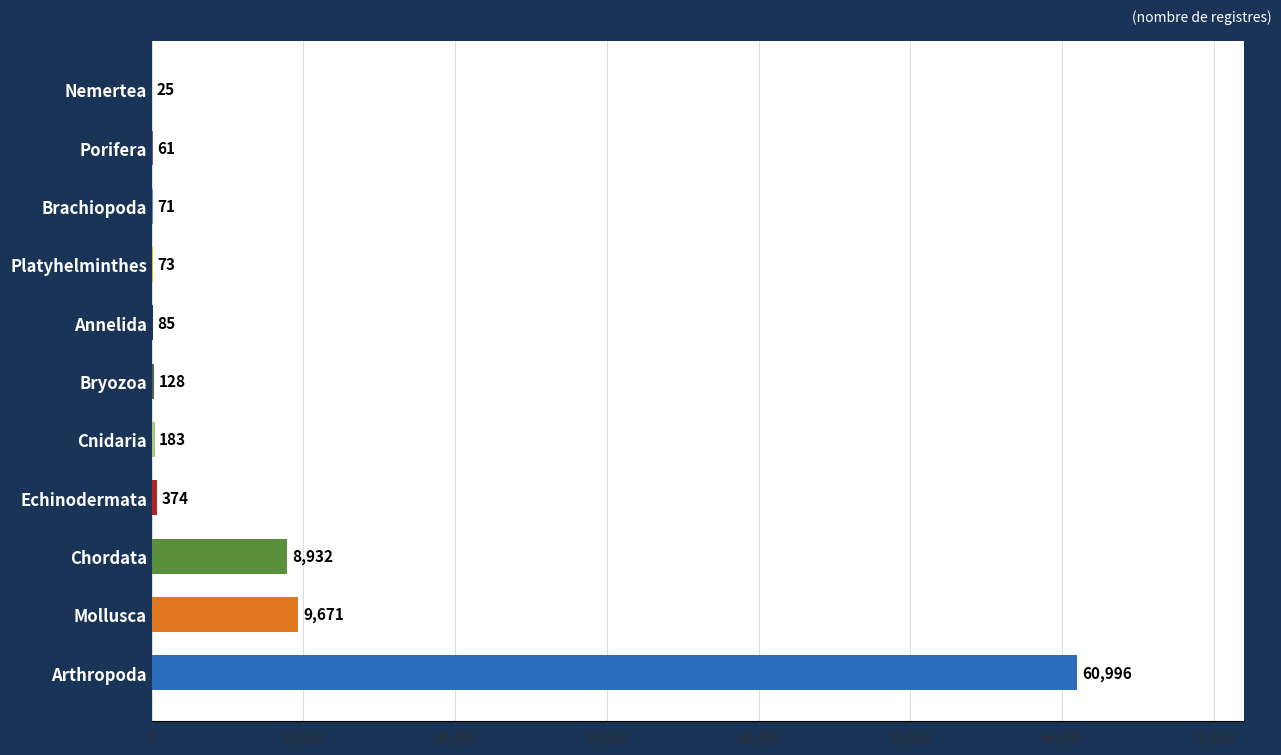

At which label is the value closest to 30510?

Mollusca